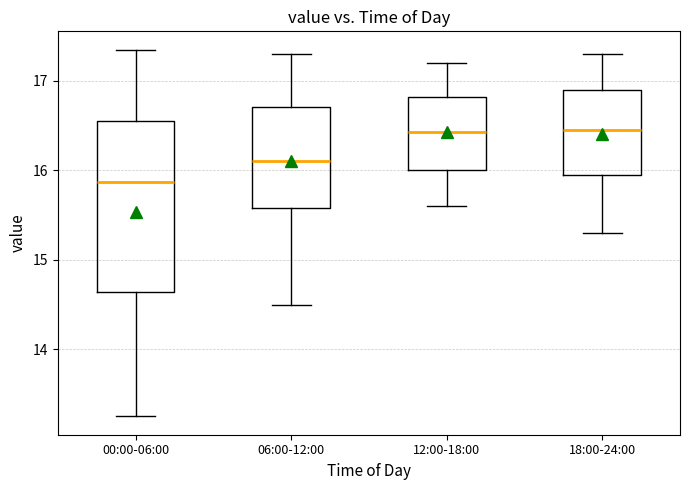

Reading left to right, read every box against the y-axis: the position of its median line, the range the box covers, and the ends of its whiskers. The values are not printed on the chart, so give them approximately, as read against the axis.

00:00-06:00: median 15.9, box 14.6 to 16.5, whiskers 13.3 to 17.4
06:00-12:00: median 16.1, box 15.6 to 16.7, whiskers 14.5 to 17.3
12:00-18:00: median 16.4, box 16.0 to 16.8, whiskers 15.6 to 17.2
18:00-24:00: median 16.5, box 16.0 to 16.9, whiskers 15.3 to 17.3